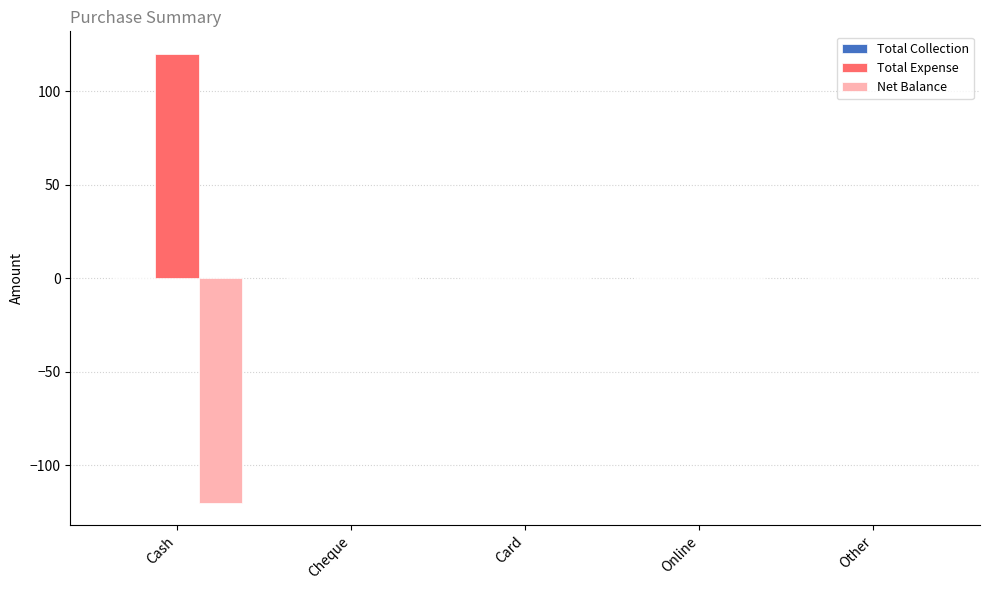

Are the bars horizontal?

No